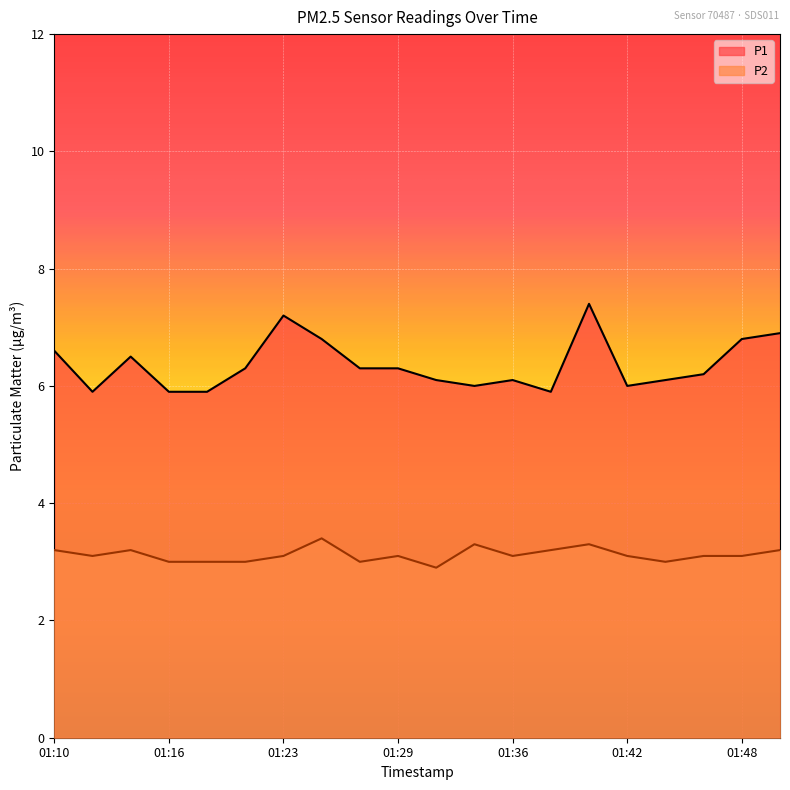

What is the value of the P2 point at the 17th from the left?

3.0